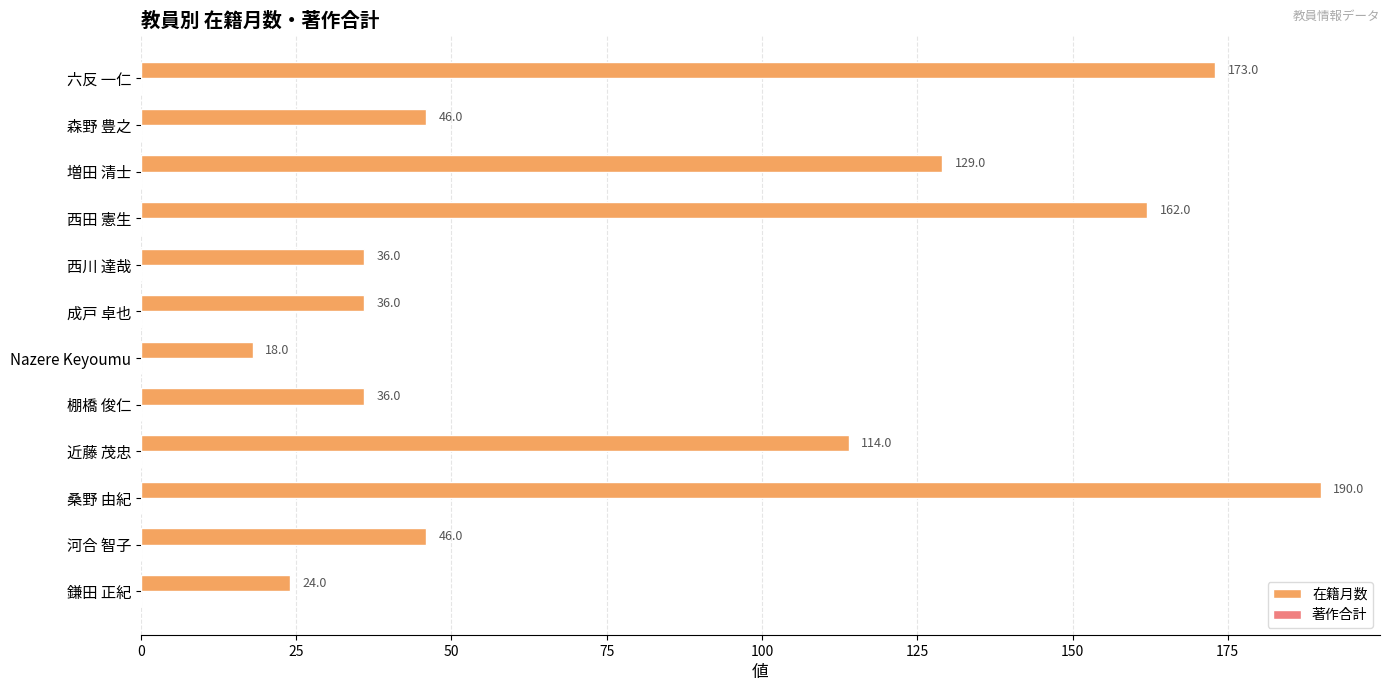

What is the difference between the second highest and second lowest values?

149